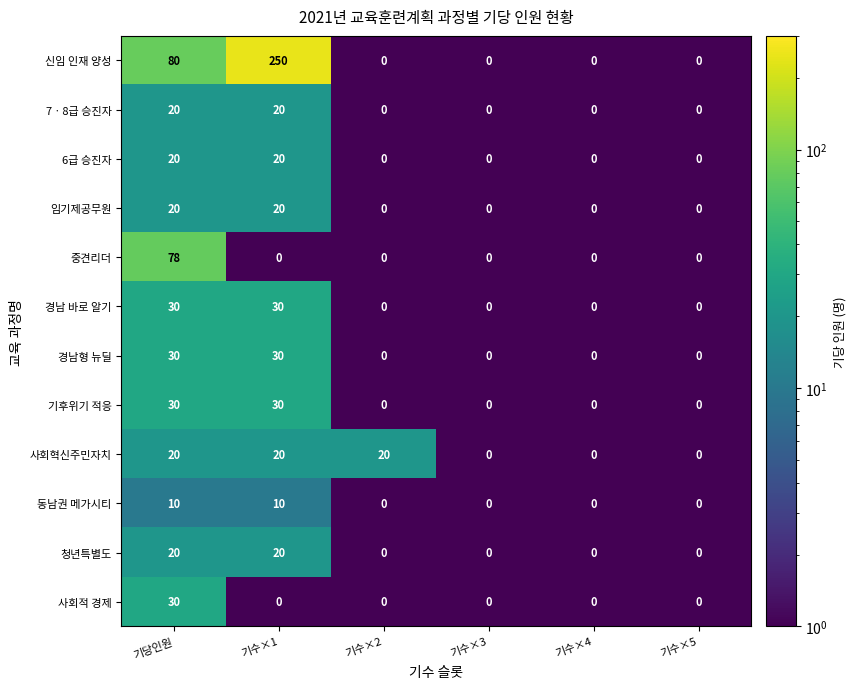

Which series has the largest range (max minus min)?

신임 인재 양성